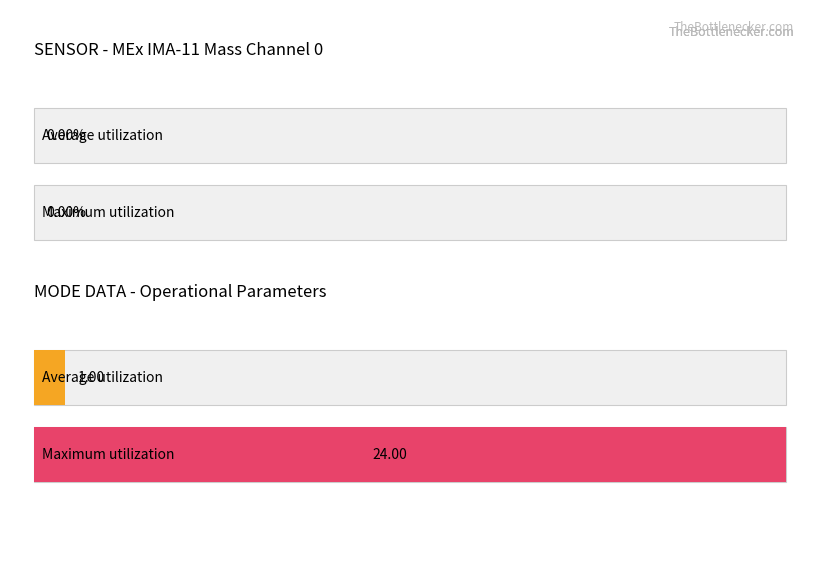

What is the difference between the maximum and minimum values in the Maximum utilization series?

24